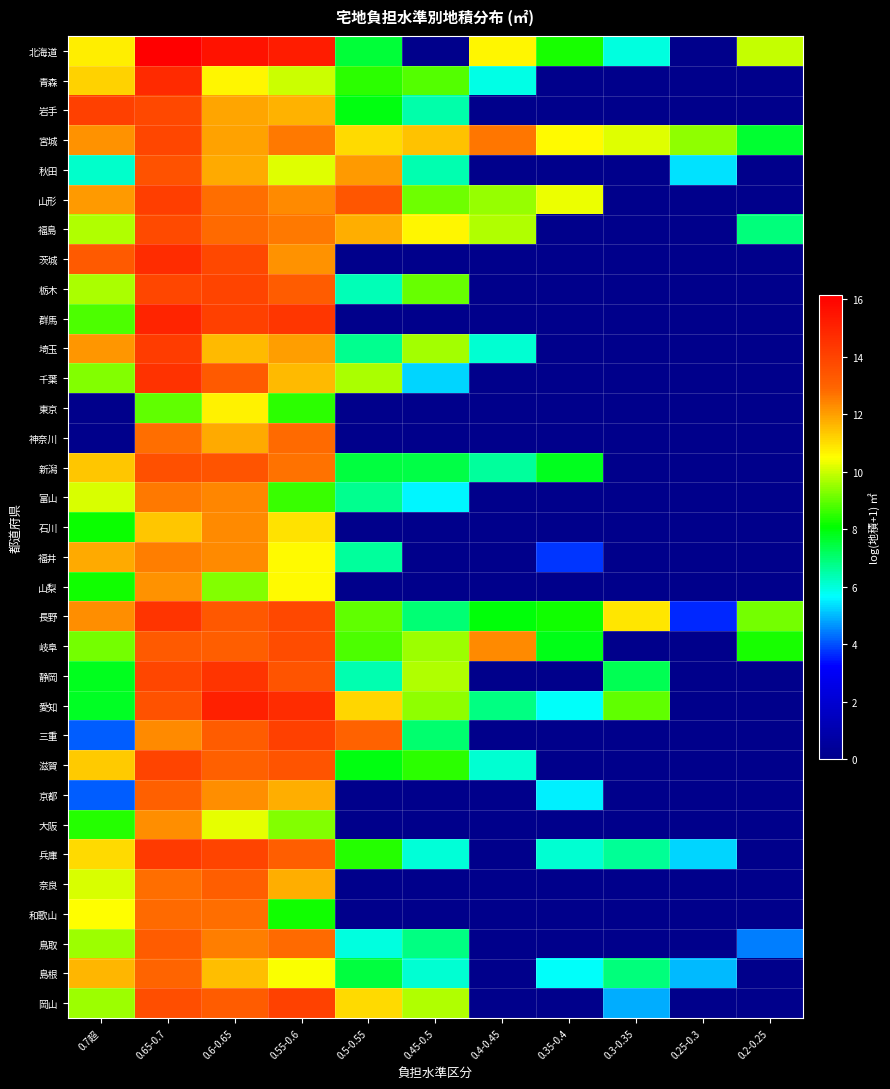

At how many categories does at least one series exceed 12?

6